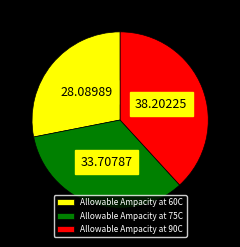

Is the sum of Allowable Ampacity at 60C and Allowable Ampacity at 75C greater than half?

Yes